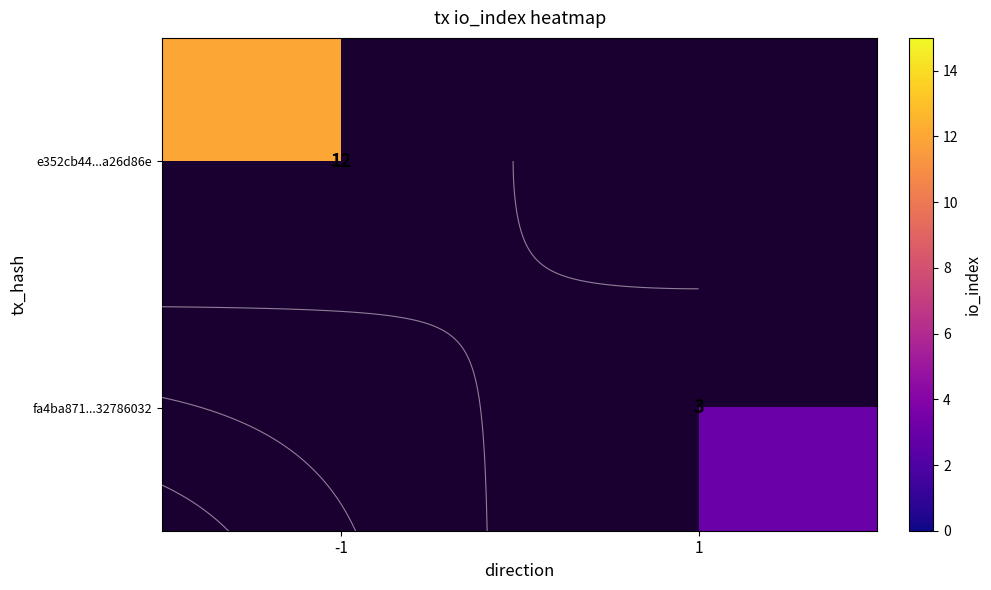

Is it true that row_0 equals 19.7 at -1?

False